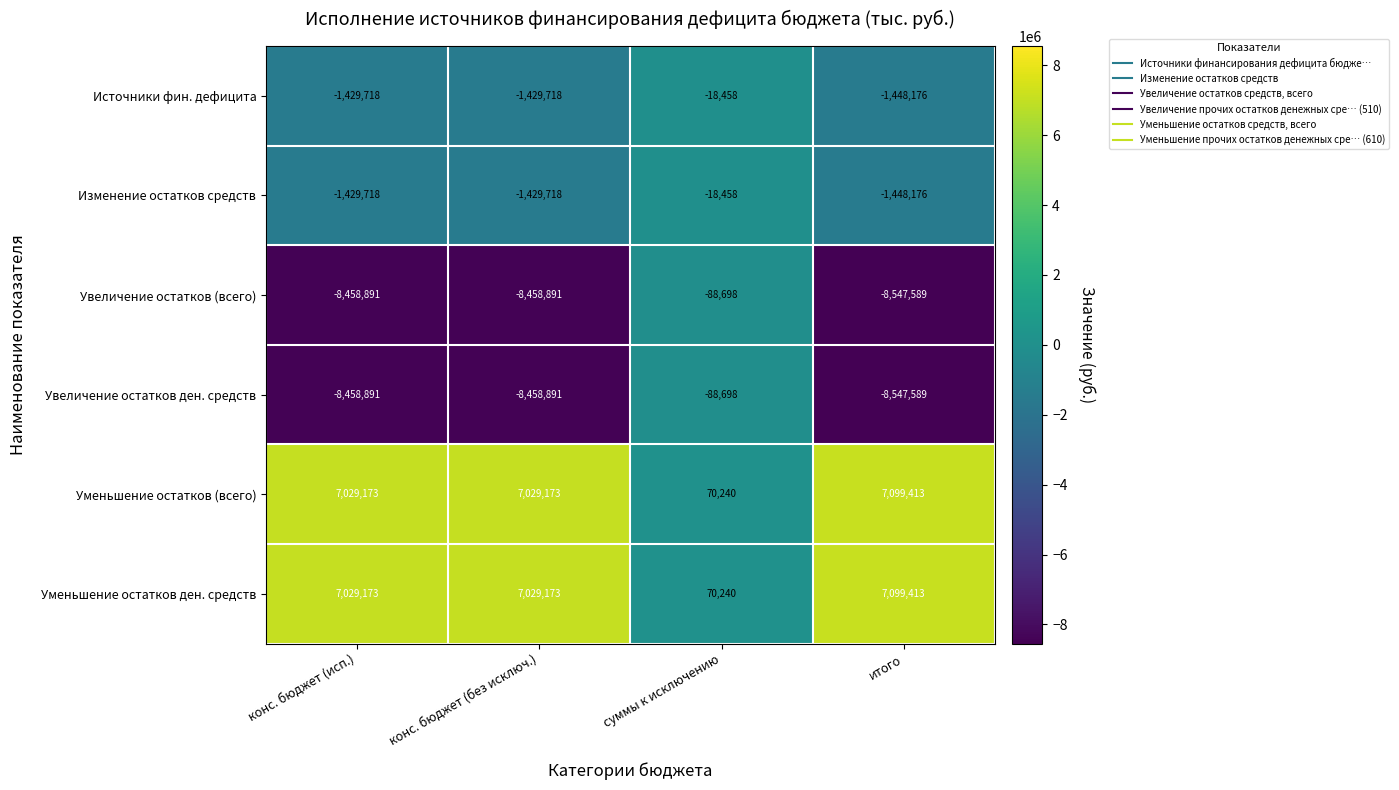

At which label does Изменение остатков средств reach its minimum?

итого